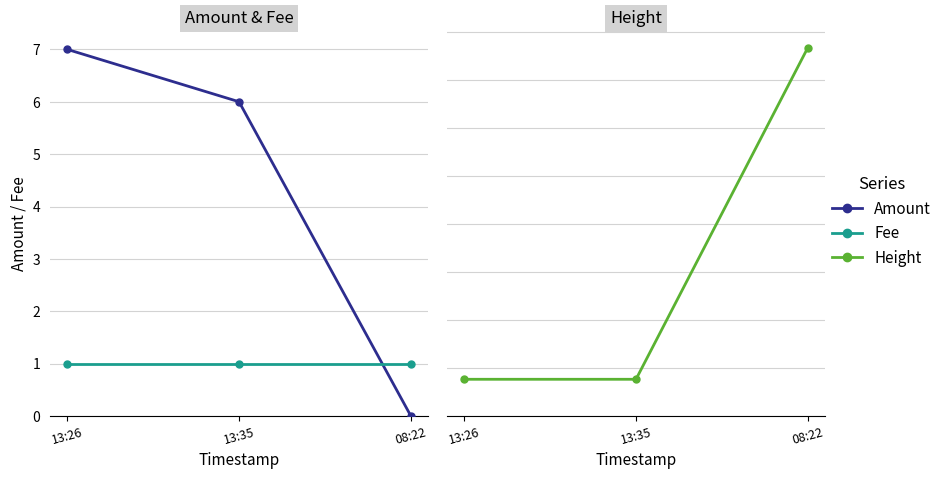

What is the label of the 2nd point from the left?

13:35